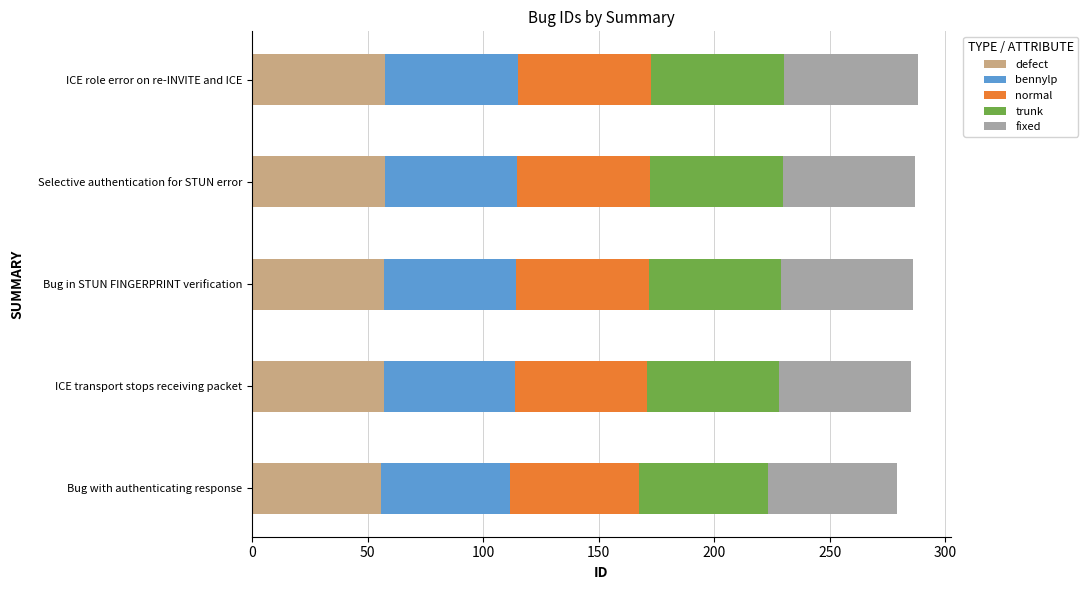

What is the maximum value for defect?

57.6